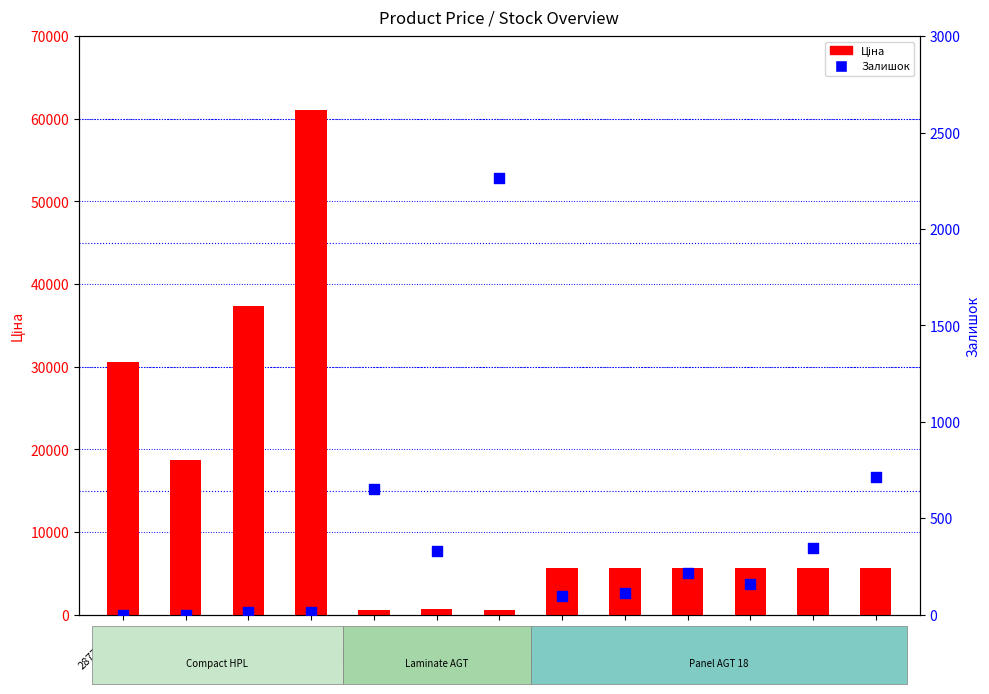

What are all the series names shown in the legend?

Ціна, Залишок